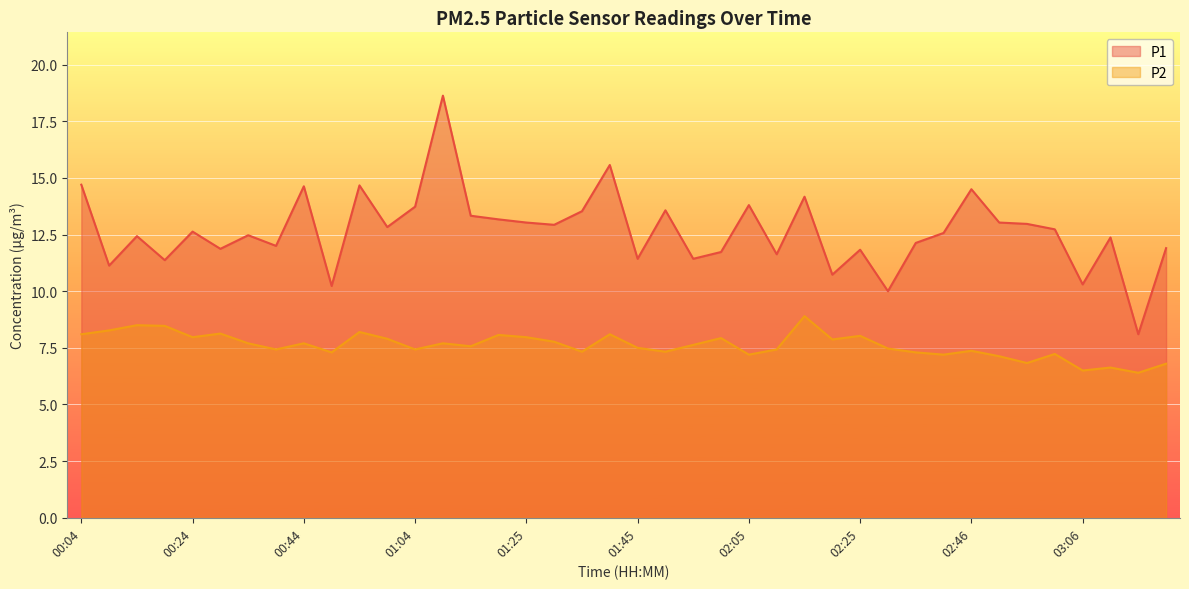

Which series changed the most between 00:49 and 02:36?

P1